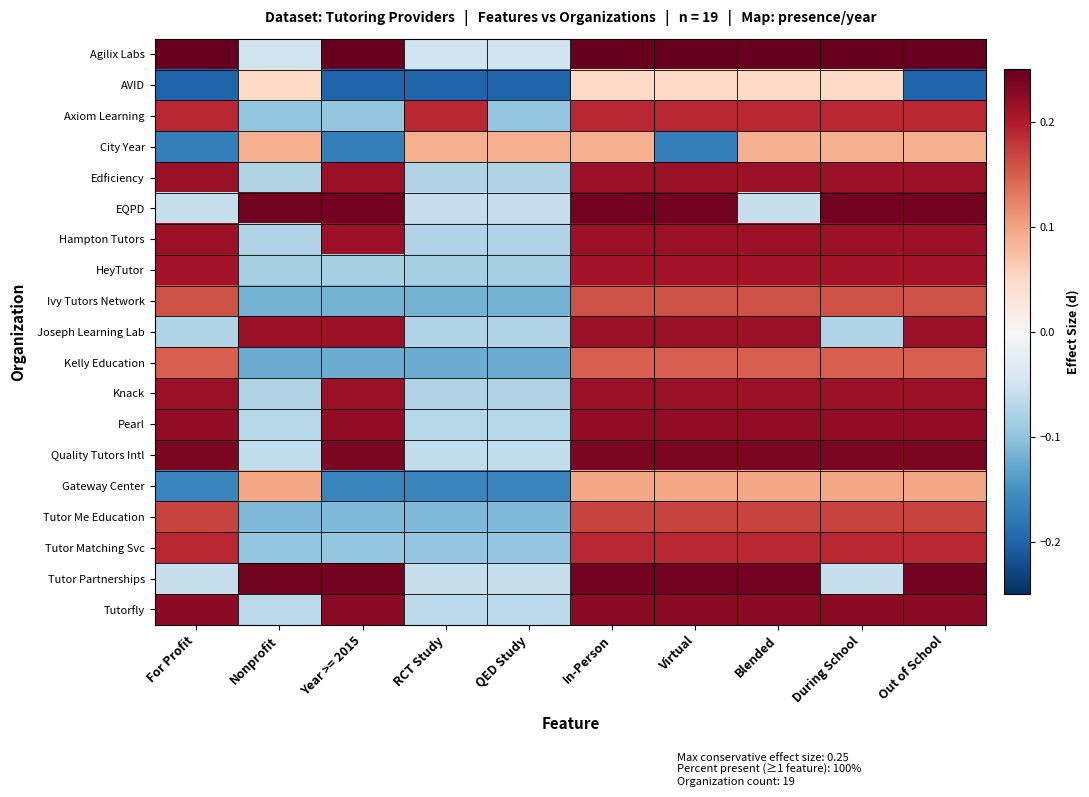

Reading right to left, extract all data points from this chart.

Agilix Labs: Out of School=0.2	During School=0.2	Blended=0.2	Virtual=0.2	In-Person=0.2	QED Study=-0.1	RCT Study=-0.1	Year >= 2015=0.2	Nonprofit=-0.1	For Profit=0.2
AVID: Out of School=-0.2	During School=0.1	Blended=0.1	Virtual=0.1	In-Person=0.1	QED Study=-0.2	RCT Study=-0.2	Year >= 2015=-0.2	Nonprofit=0.1	For Profit=-0.2
Axiom Learning: Out of School=0.2	During School=0.2	Blended=0.2	Virtual=0.2	In-Person=0.2	QED Study=-0.1	RCT Study=0.2	Year >= 2015=-0.1	Nonprofit=-0.1	For Profit=0.2
City Year: Out of School=0.1	During School=0.1	Blended=0.1	Virtual=-0.2	In-Person=0.1	QED Study=0.1	RCT Study=0.1	Year >= 2015=-0.2	Nonprofit=0.1	For Profit=-0.2
Edficiency: Out of School=0.2	During School=0.2	Blended=0.2	Virtual=0.2	In-Person=0.2	QED Study=-0.1	RCT Study=-0.1	Year >= 2015=0.2	Nonprofit=-0.1	For Profit=0.2
EQPD: Out of School=0.2	During School=0.2	Blended=-0.1	Virtual=0.2	In-Person=0.2	QED Study=-0.1	RCT Study=-0.1	Year >= 2015=0.2	Nonprofit=0.2	For Profit=-0.1
Hampton Tutors: Out of School=0.2	During School=0.2	Blended=0.2	Virtual=0.2	In-Person=0.2	QED Study=-0.1	RCT Study=-0.1	Year >= 2015=0.2	Nonprofit=-0.1	For Profit=0.2
HeyTutor: Out of School=0.2	During School=0.2	Blended=0.2	Virtual=0.2	In-Person=0.2	QED Study=-0.1	RCT Study=-0.1	Year >= 2015=-0.1	Nonprofit=-0.1	For Profit=0.2
Ivy Tutors Network: Out of School=0.2	During School=0.2	Blended=0.2	Virtual=0.2	In-Person=0.2	QED Study=-0.1	RCT Study=-0.1	Year >= 2015=-0.1	Nonprofit=-0.1	For Profit=0.2
Joseph Learning Lab: Out of School=0.2	During School=-0.1	Blended=0.2	Virtual=0.2	In-Person=0.2	QED Study=-0.1	RCT Study=-0.1	Year >= 2015=0.2	Nonprofit=0.2	For Profit=-0.1
Kelly Education: Out of School=0.2	During School=0.2	Blended=0.2	Virtual=0.2	In-Person=0.2	QED Study=-0.1	RCT Study=-0.1	Year >= 2015=-0.1	Nonprofit=-0.1	For Profit=0.2
Knack: Out of School=0.2	During School=0.2	Blended=0.2	Virtual=0.2	In-Person=0.2	QED Study=-0.1	RCT Study=-0.1	Year >= 2015=0.2	Nonprofit=-0.1	For Profit=0.2
Pearl: Out of School=0.2	During School=0.2	Blended=0.2	Virtual=0.2	In-Person=0.2	QED Study=-0.1	RCT Study=-0.1	Year >= 2015=0.2	Nonprofit=-0.1	For Profit=0.2
Quality Tutors Intl: Out of School=0.2	During School=0.2	Blended=0.2	Virtual=0.2	In-Person=0.2	QED Study=-0.1	RCT Study=-0.1	Year >= 2015=0.2	Nonprofit=-0.1	For Profit=0.2
Gateway Center: Out of School=0.1	During School=0.1	Blended=0.1	Virtual=0.1	In-Person=0.1	QED Study=-0.2	RCT Study=-0.2	Year >= 2015=-0.2	Nonprofit=0.1	For Profit=-0.2
Tutor Me Education: Out of School=0.2	During School=0.2	Blended=0.2	Virtual=0.2	In-Person=0.2	QED Study=-0.1	RCT Study=-0.1	Year >= 2015=-0.1	Nonprofit=-0.1	For Profit=0.2
Tutor Matching Svc: Out of School=0.2	During School=0.2	Blended=0.2	Virtual=0.2	In-Person=0.2	QED Study=-0.1	RCT Study=-0.1	Year >= 2015=-0.1	Nonprofit=-0.1	For Profit=0.2
Tutor Partnerships: Out of School=0.2	During School=-0.1	Blended=0.2	Virtual=0.2	In-Person=0.2	QED Study=-0.1	RCT Study=-0.1	Year >= 2015=0.2	Nonprofit=0.2	For Profit=-0.1
Tutorfly: Out of School=0.2	During School=0.2	Blended=0.2	Virtual=0.2	In-Person=0.2	QED Study=-0.1	RCT Study=-0.1	Year >= 2015=0.2	Nonprofit=-0.1	For Profit=0.2